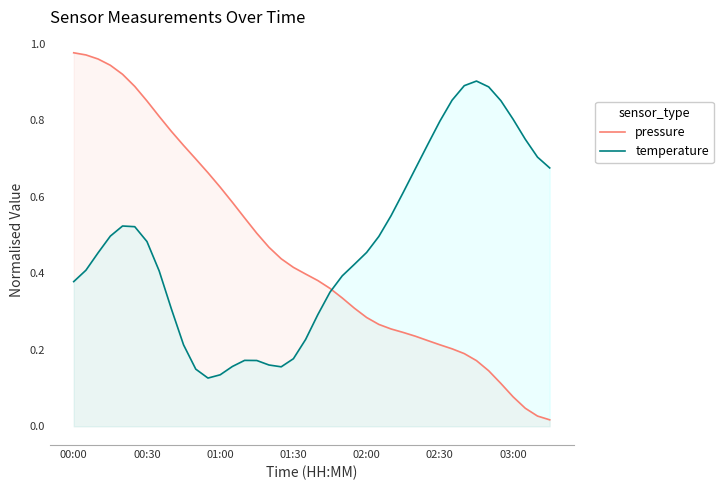

What is the total value across all series at 13?

0.7